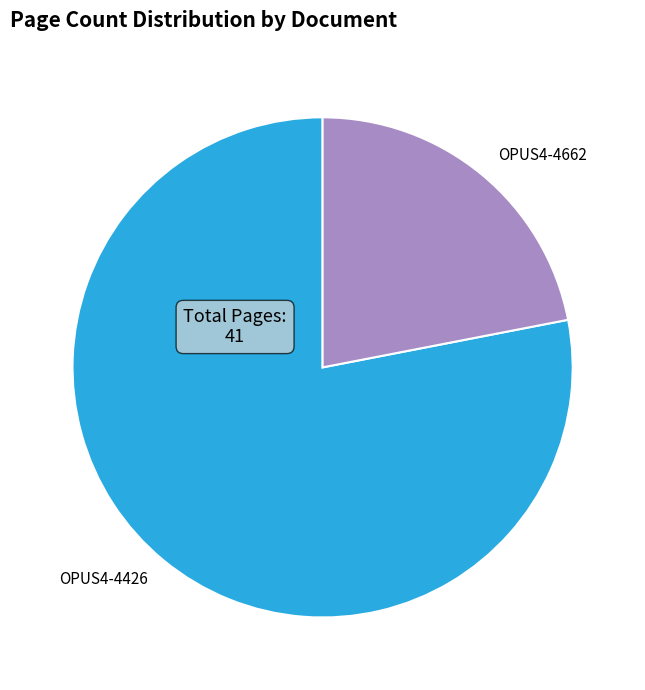

Which category has the biggest portion of the pie?

OPUS4-4426